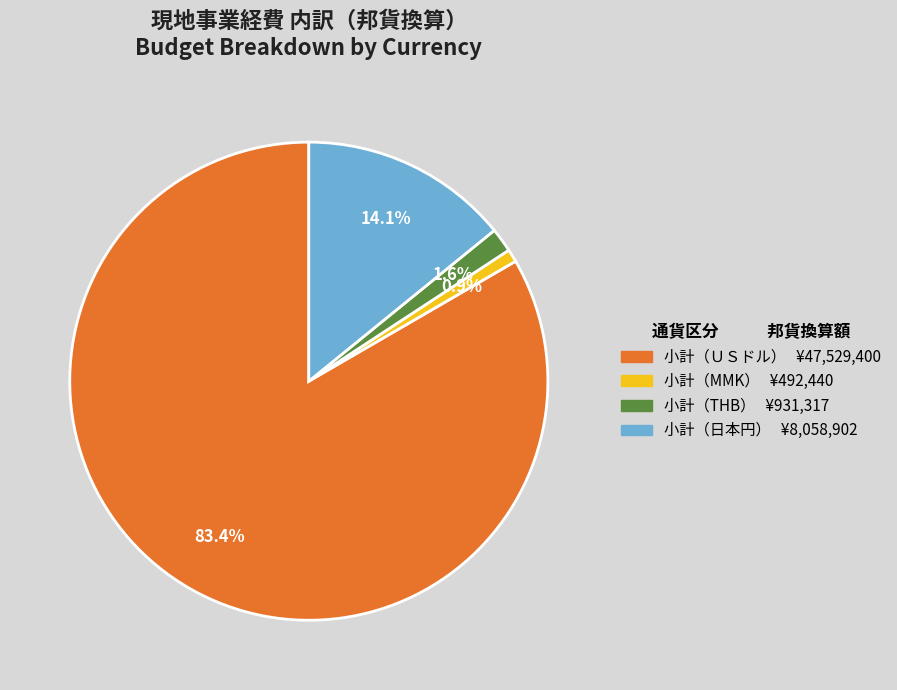

Is the sum of 小計（ＵＳドル） and 小計（日本円） greater than half?

Yes